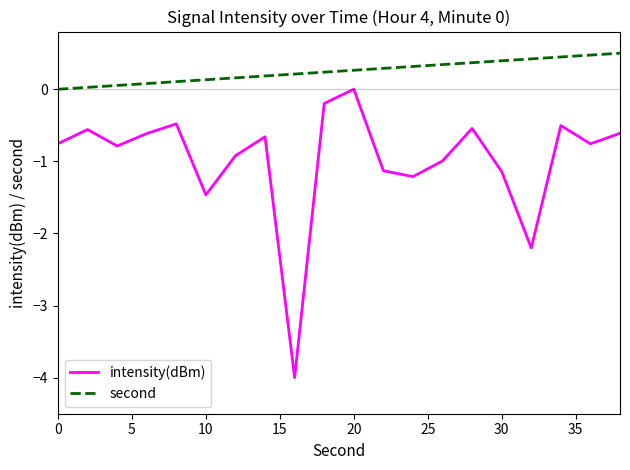

Rank the series by their average value, from lowest to highest.

intensity(dBm), second